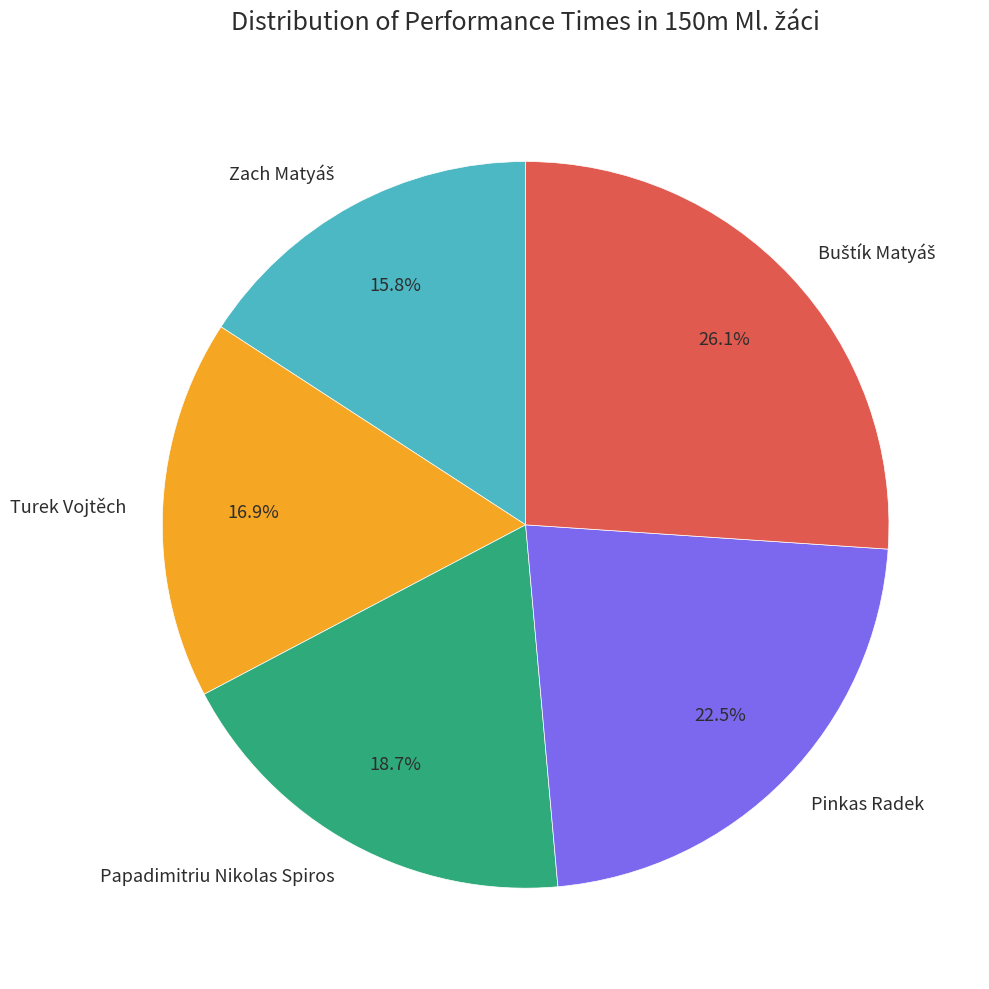

How many slices are in this pie chart?

5